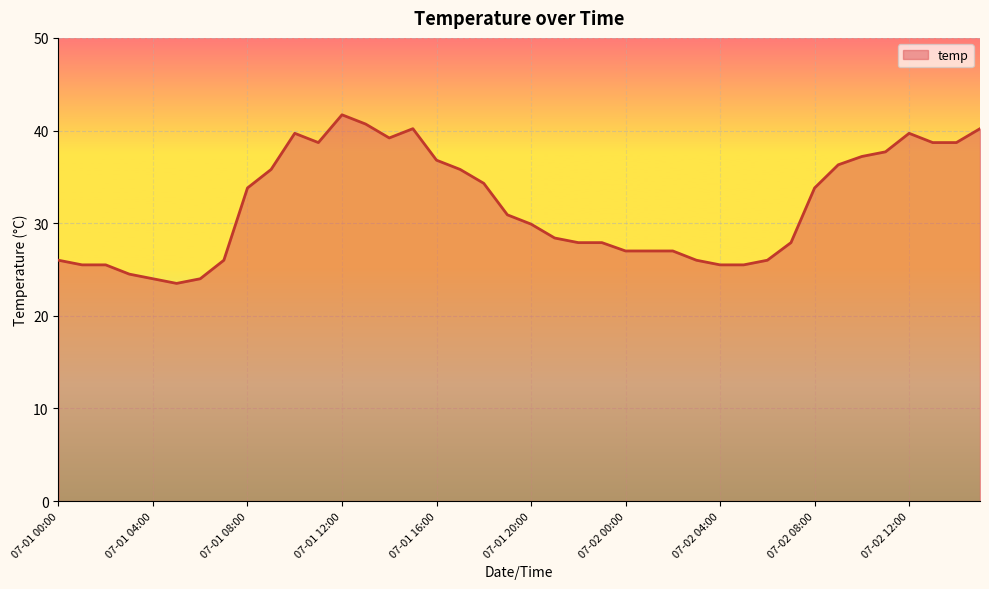

What is the difference between the maximum and minimum values?

18.2